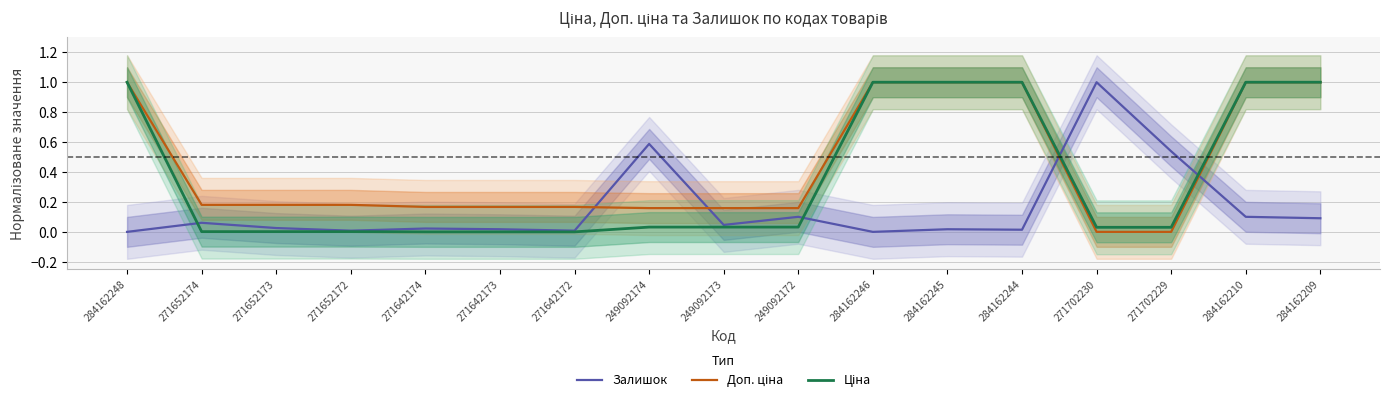

List the series in order of their overall mean, highest first.

Доп. ціна, Ціна, Залишок